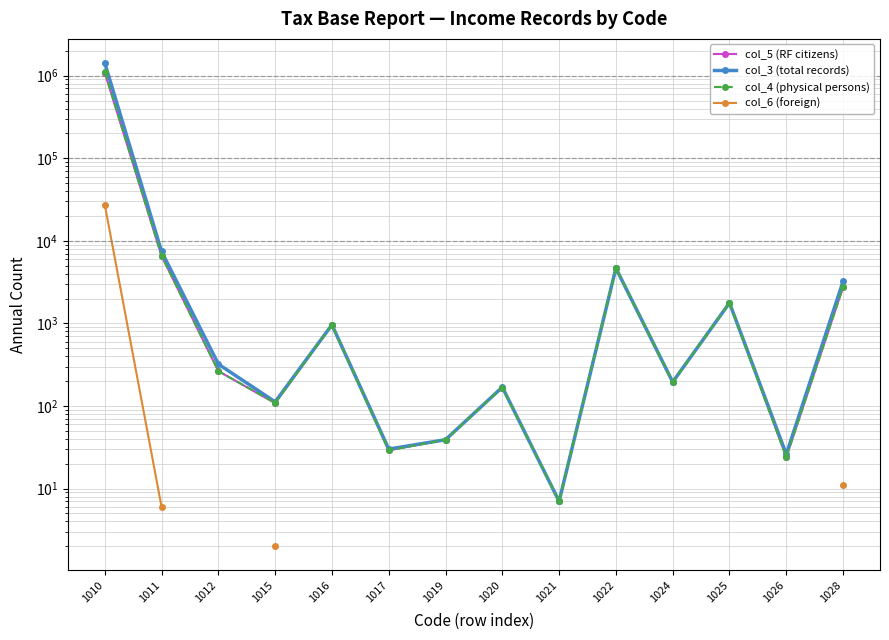

Rank the series by their maximum value, from lowest to highest.

col_6 (foreign), col_5 (RF citizens), col_4 (physical persons), col_3 (total records)